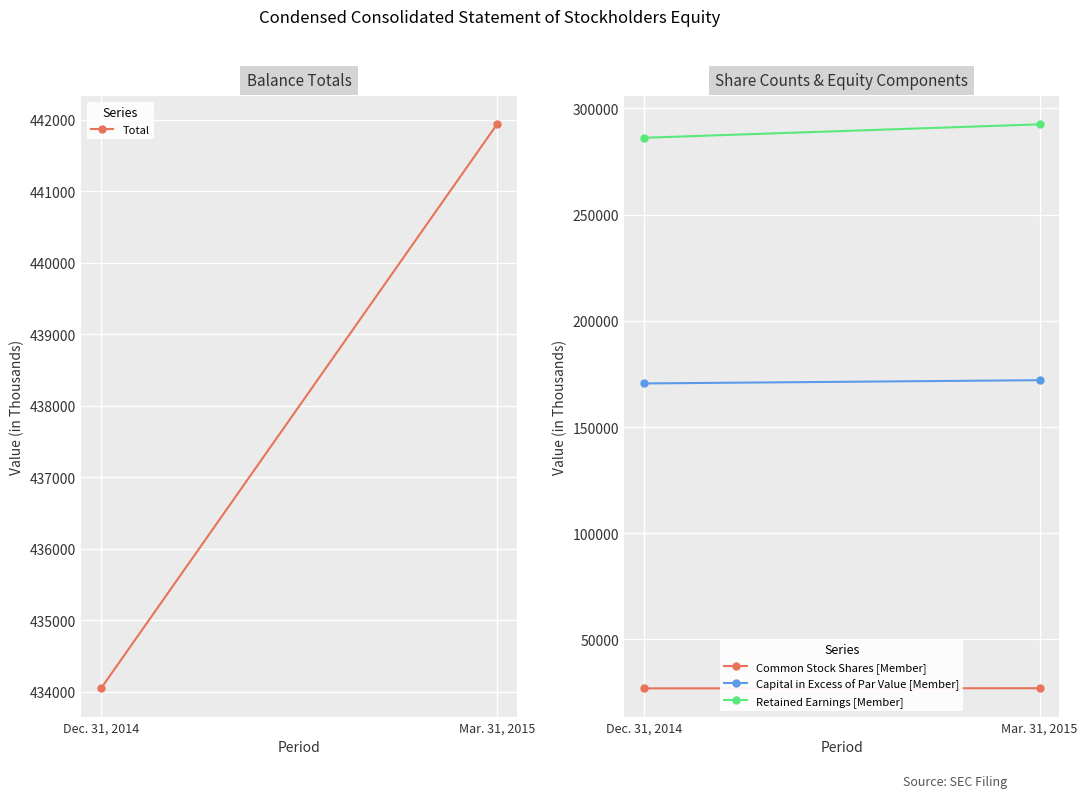

What position from the left is Dec. 31, 2014?

1